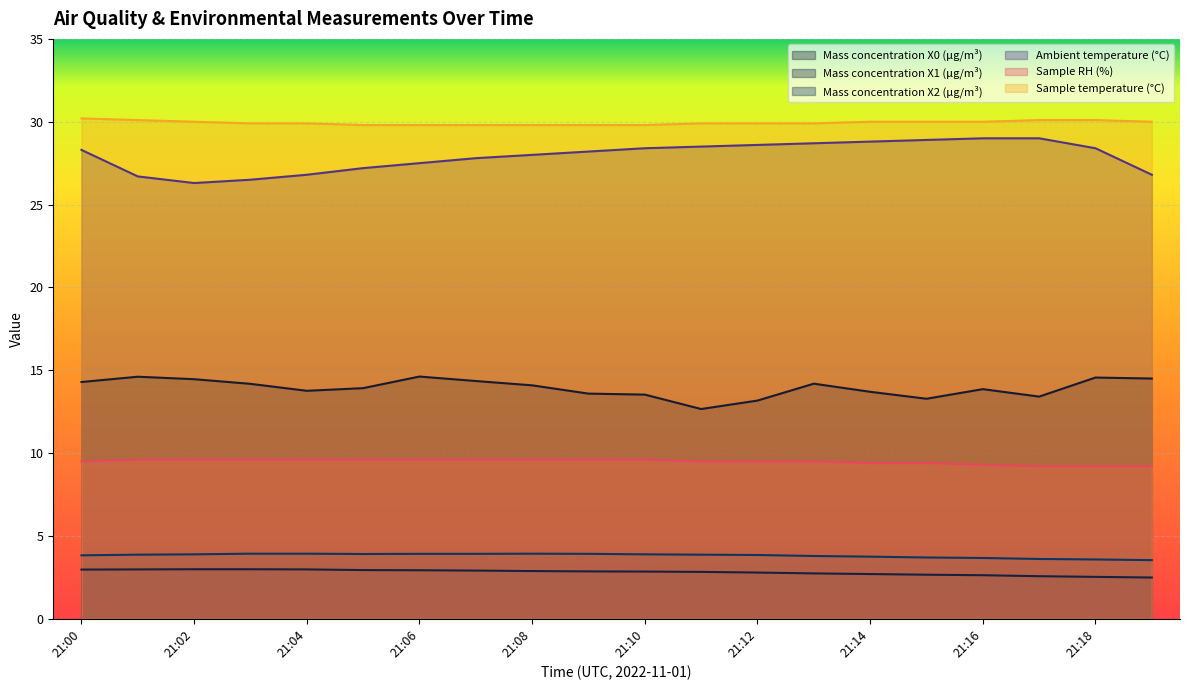

What is the difference between the highest and lowest values at 21:18?

27.6